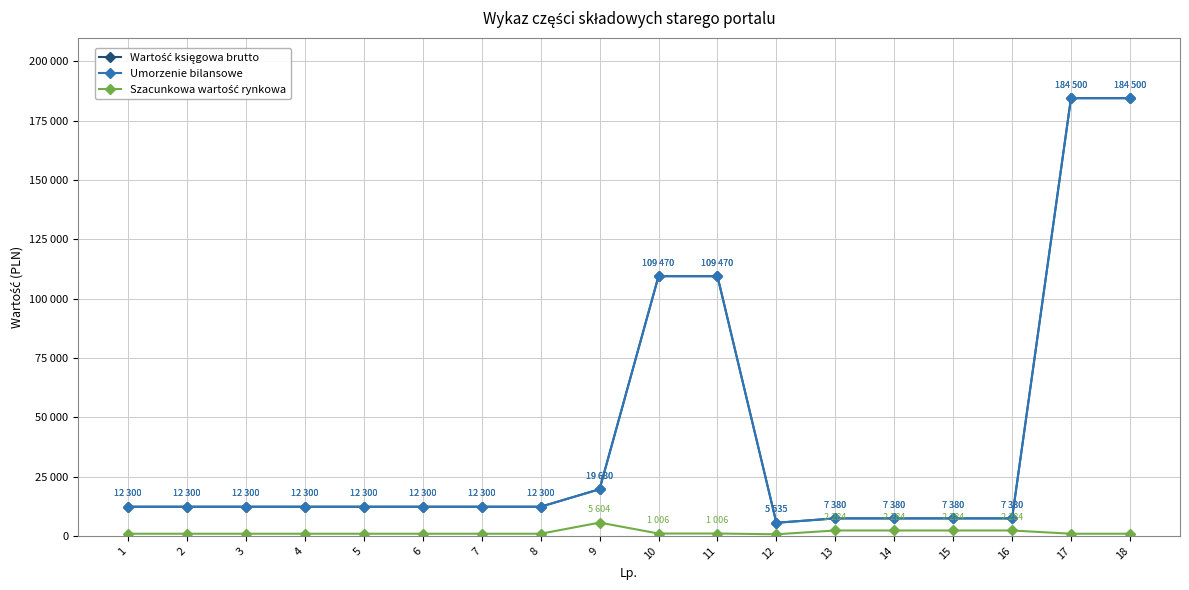

At 4, list the series in order from largest to smallest.

Wartość księgowa brutto, Umorzenie bilansowe, Szacunkowa wartość rynkowa